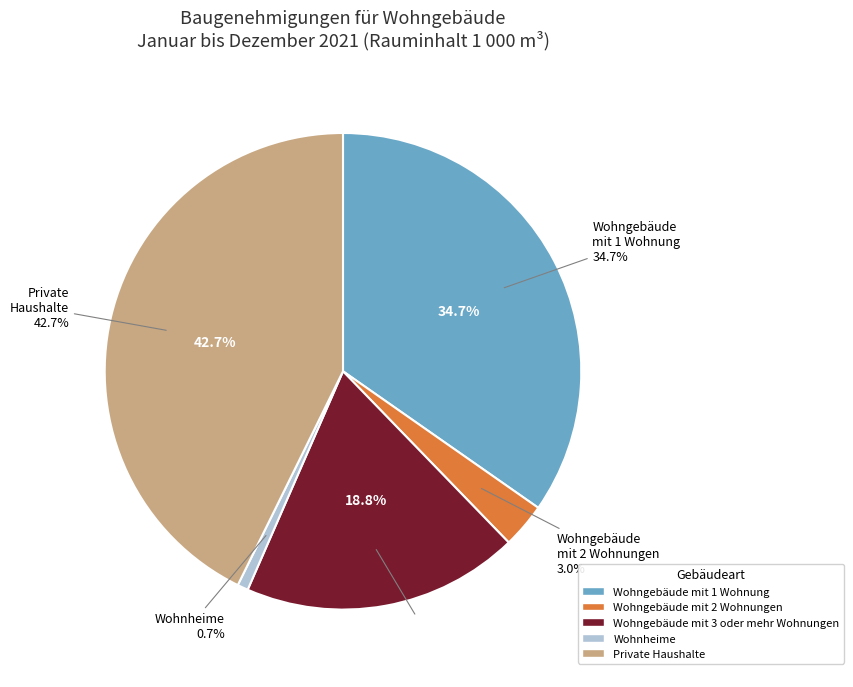

What is the change in value from Wohngebäude mit 2 Wohnungen to Wohngebäude mit 3 oder mehr Wohnungen?

+625